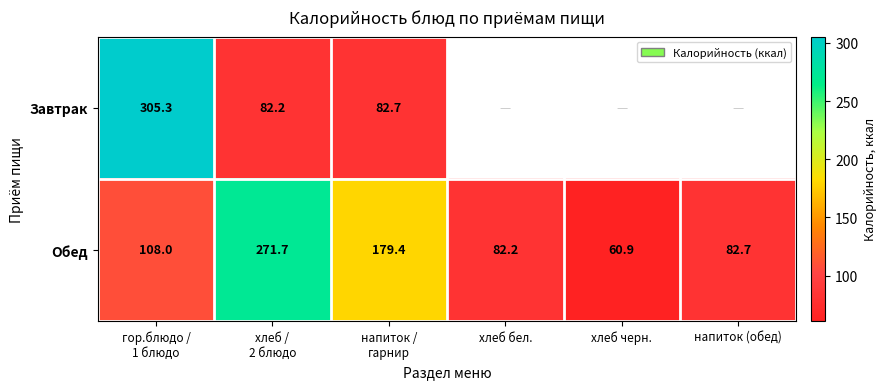

What is the sum of all Обед values?

784.9